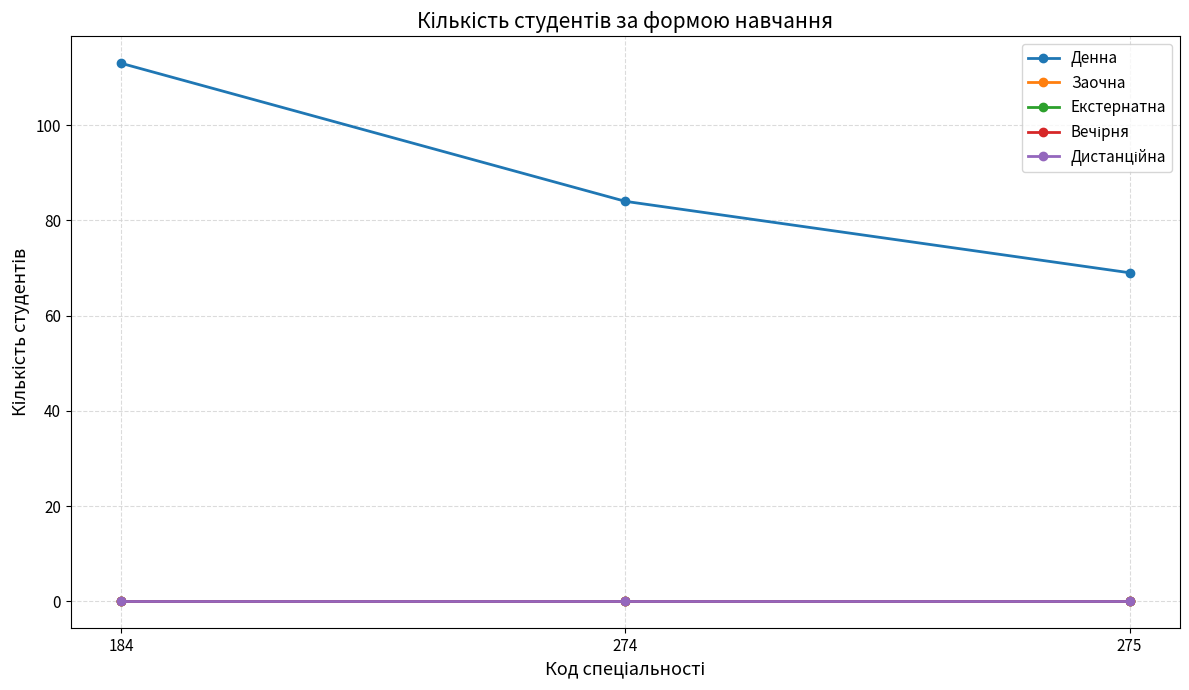

At which category is the sum across all series the highest?

184